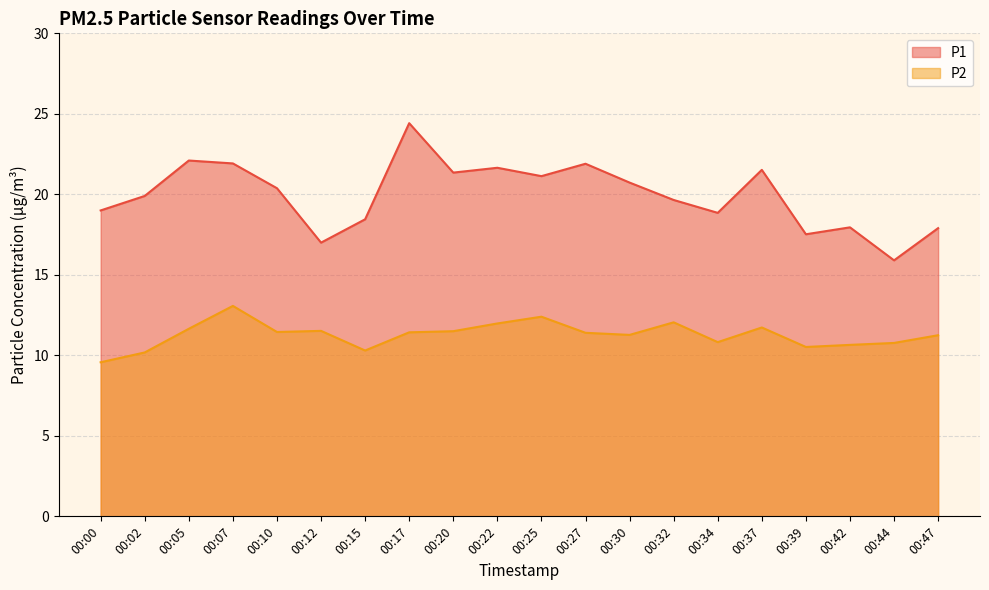

True or false: P1 and P2 cross at least once.

False